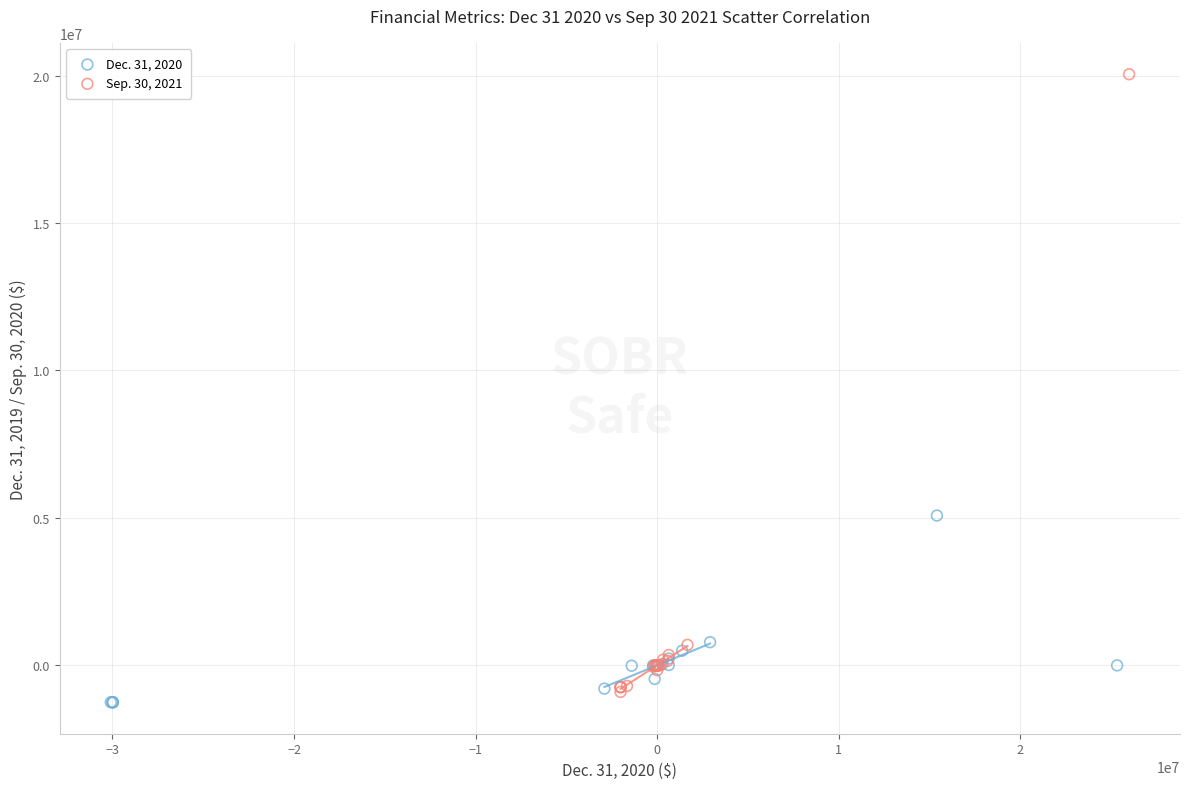

Which series has the largest Y range (max minus min)?

Sep. 30, 2021